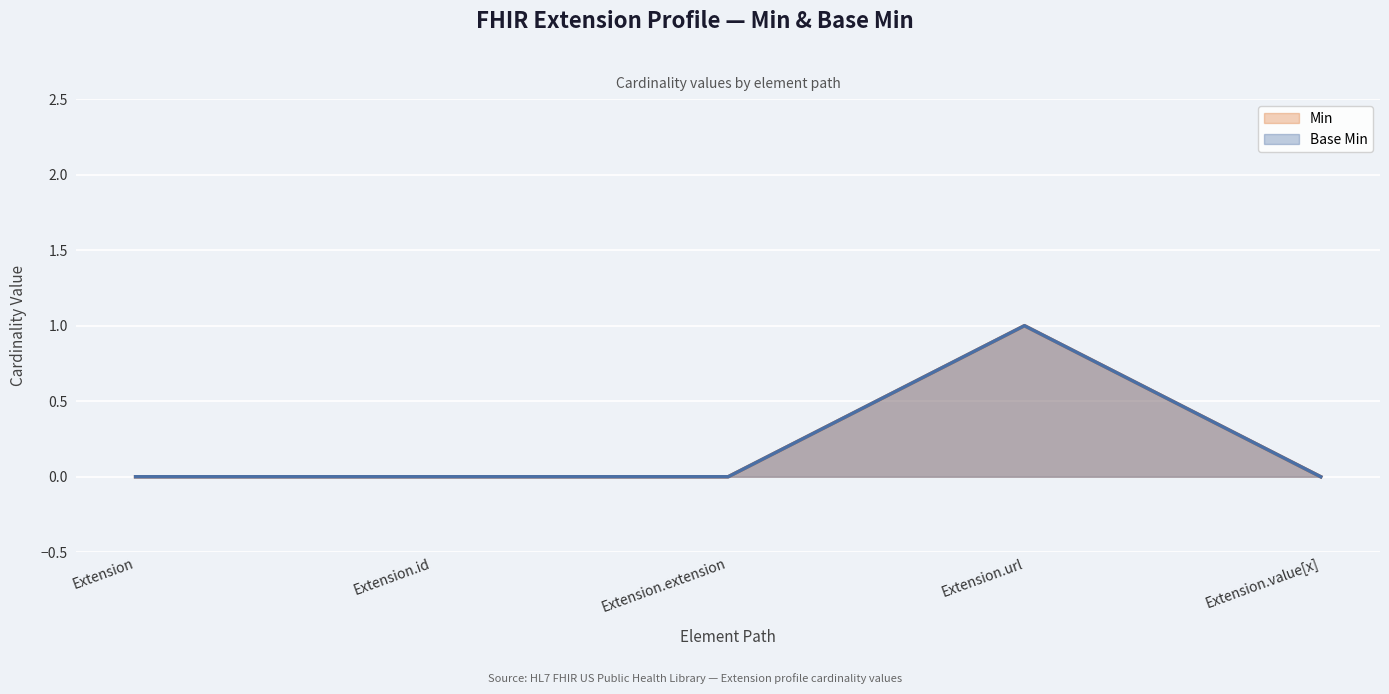

Which category has the highest value in the Min series?

Extension.url